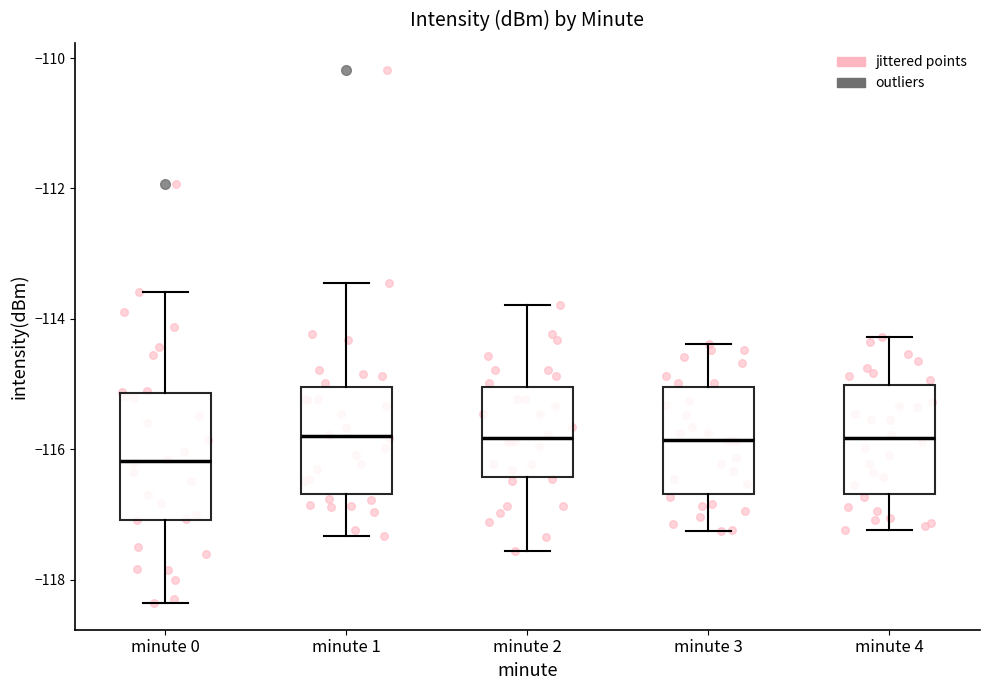

Which box is the tallest, from its lower edge to its upper edge?

minute 0